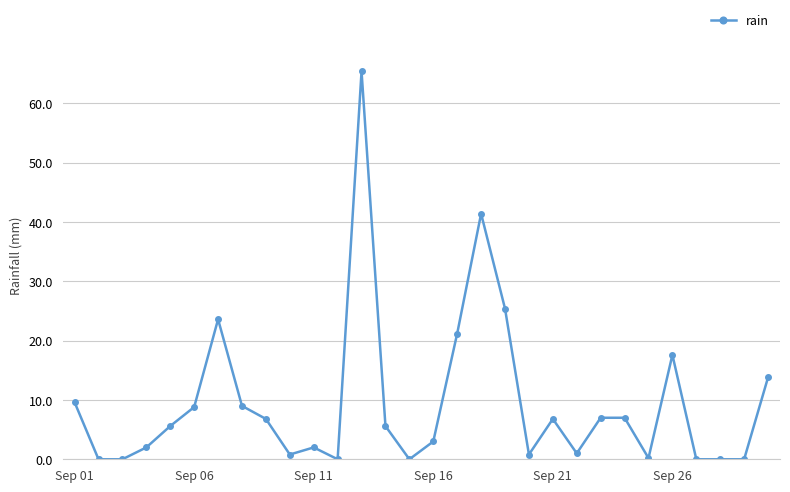

What is the average value?

9.5